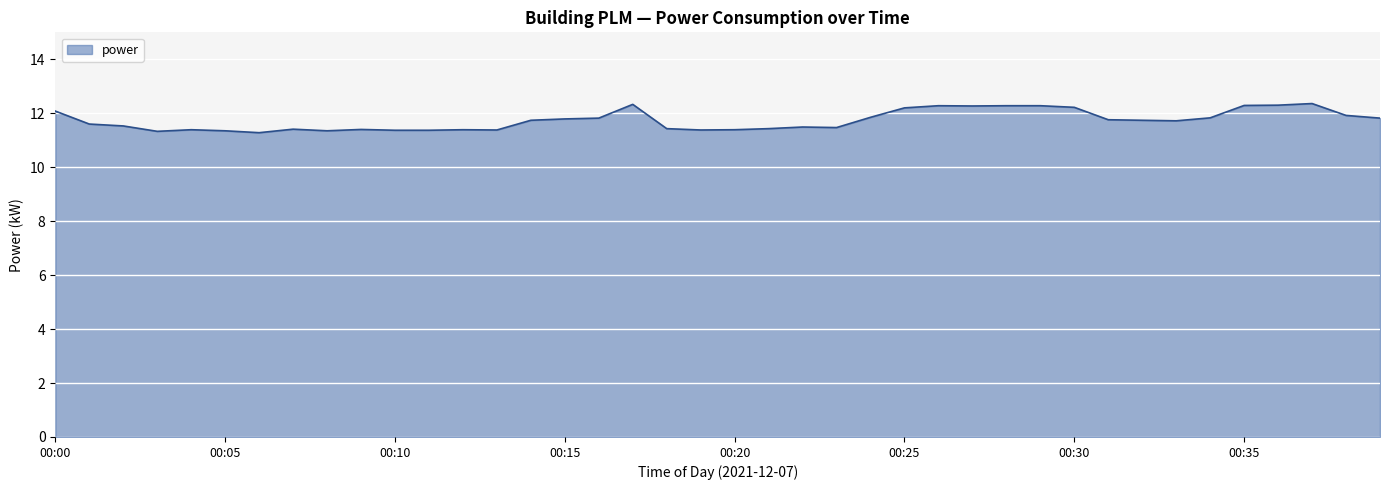

True or false: there are more than 2 points higher than both neighbors.

True